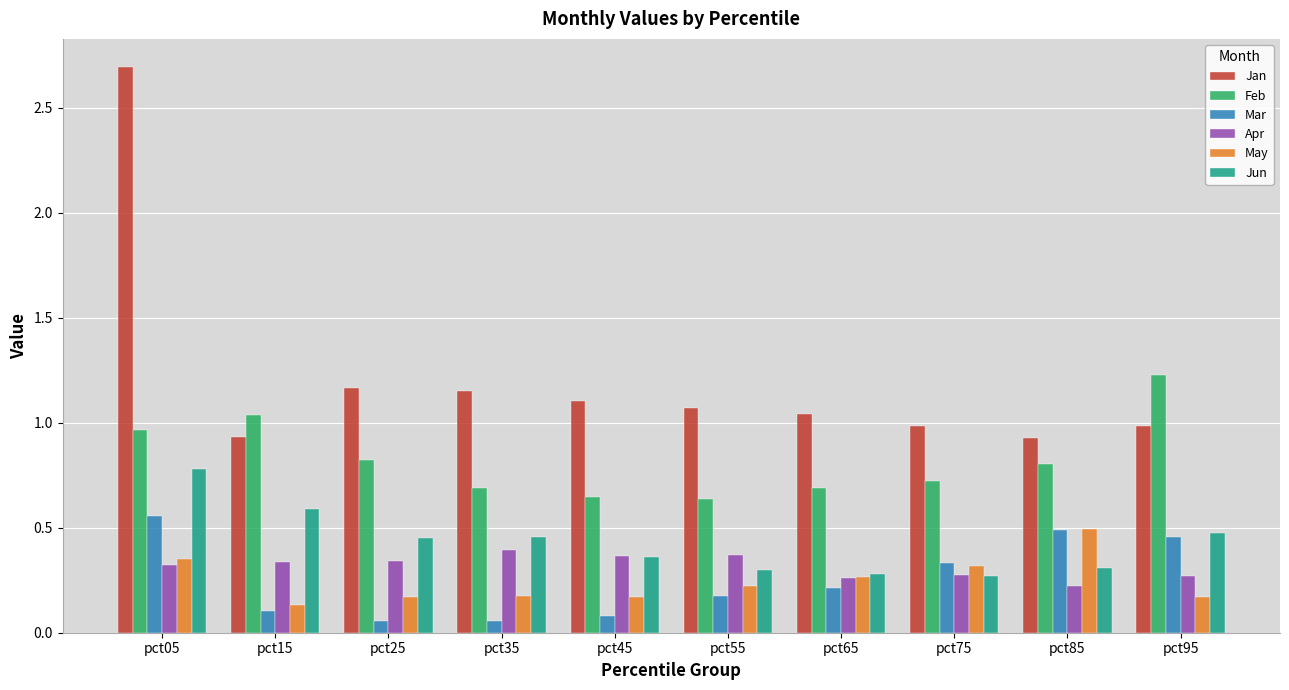

Is it true that Feb equals 0.7 at pct15?

False